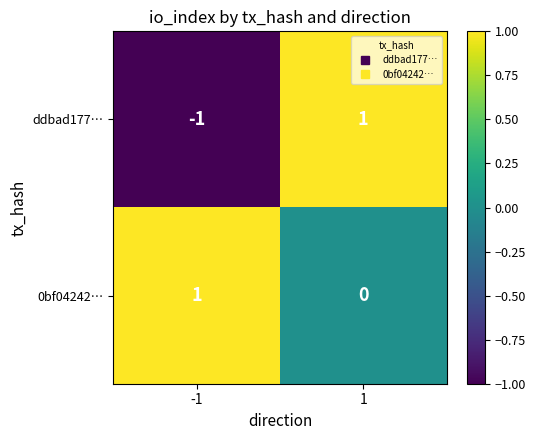

Which series has the largest total across all categories?

0bf04242…